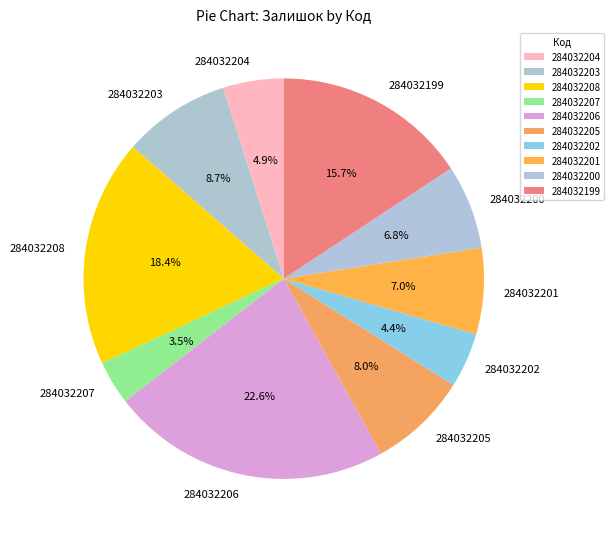

What percentage is the 284032206 slice, to the nearest percent?

23%